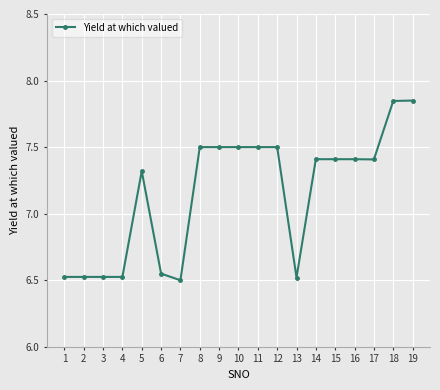

How many values are between 6 and 7?

7